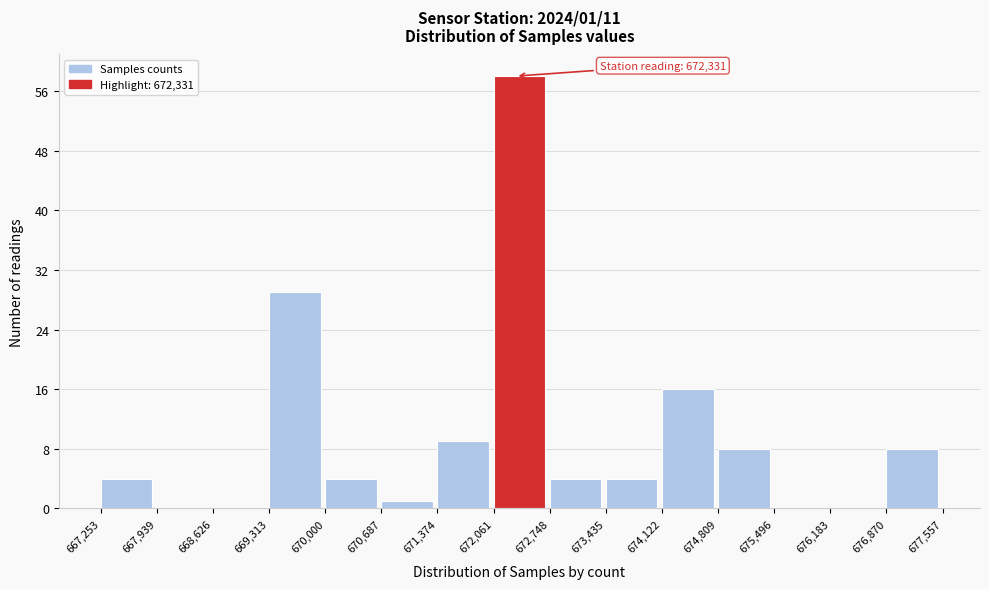

Over which range of the x-axis is the bar tallest?

672,061 to 672,748